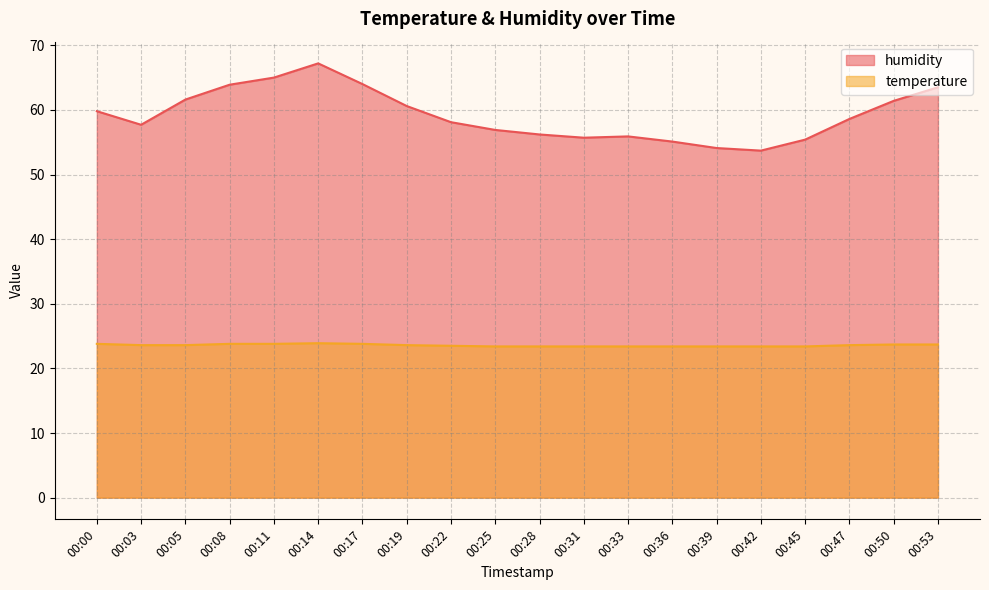

List the labels in order of temperature value, largest first.

00:14, 00:00, 00:08, 00:11, 00:17, 00:50, 00:53, 00:03, 00:05, 00:19, 00:47, 00:22, 00:25, 00:28, 00:31, 00:33, 00:36, 00:39, 00:42, 00:45